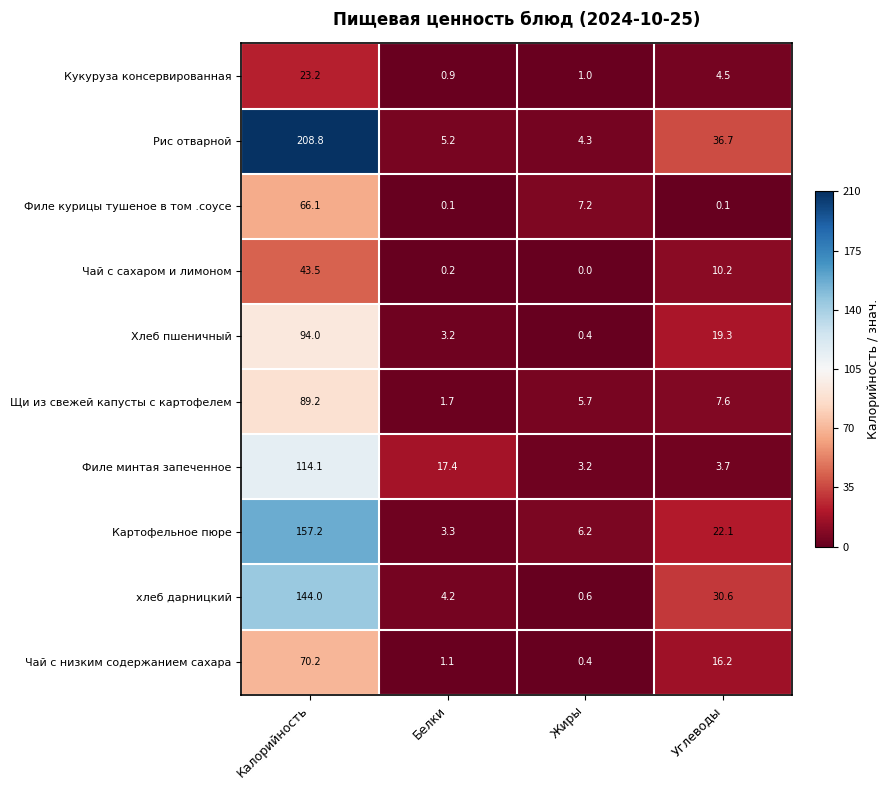

Which series has the largest total across all categories?

Рис отварной